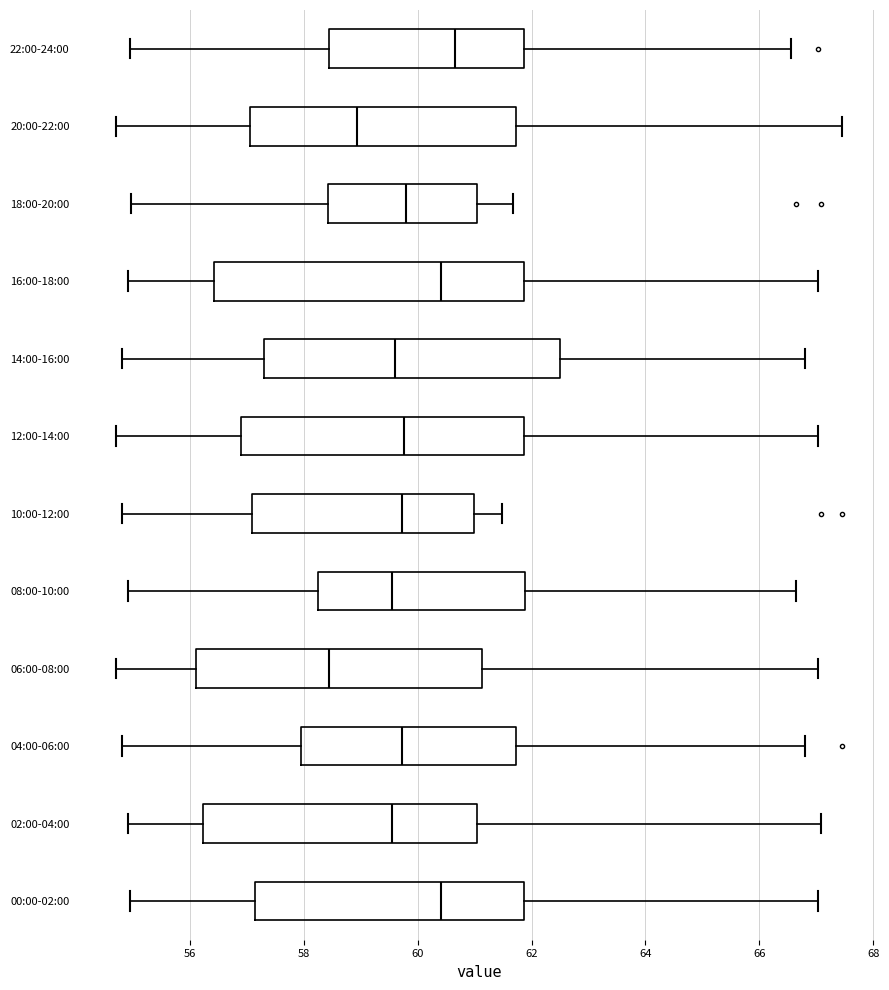

Where does the left whisker of the box for 00:00-02:00 end on the x-axis? The values are not printed on the chart, so give them approximately, as read against the axis.

55.0